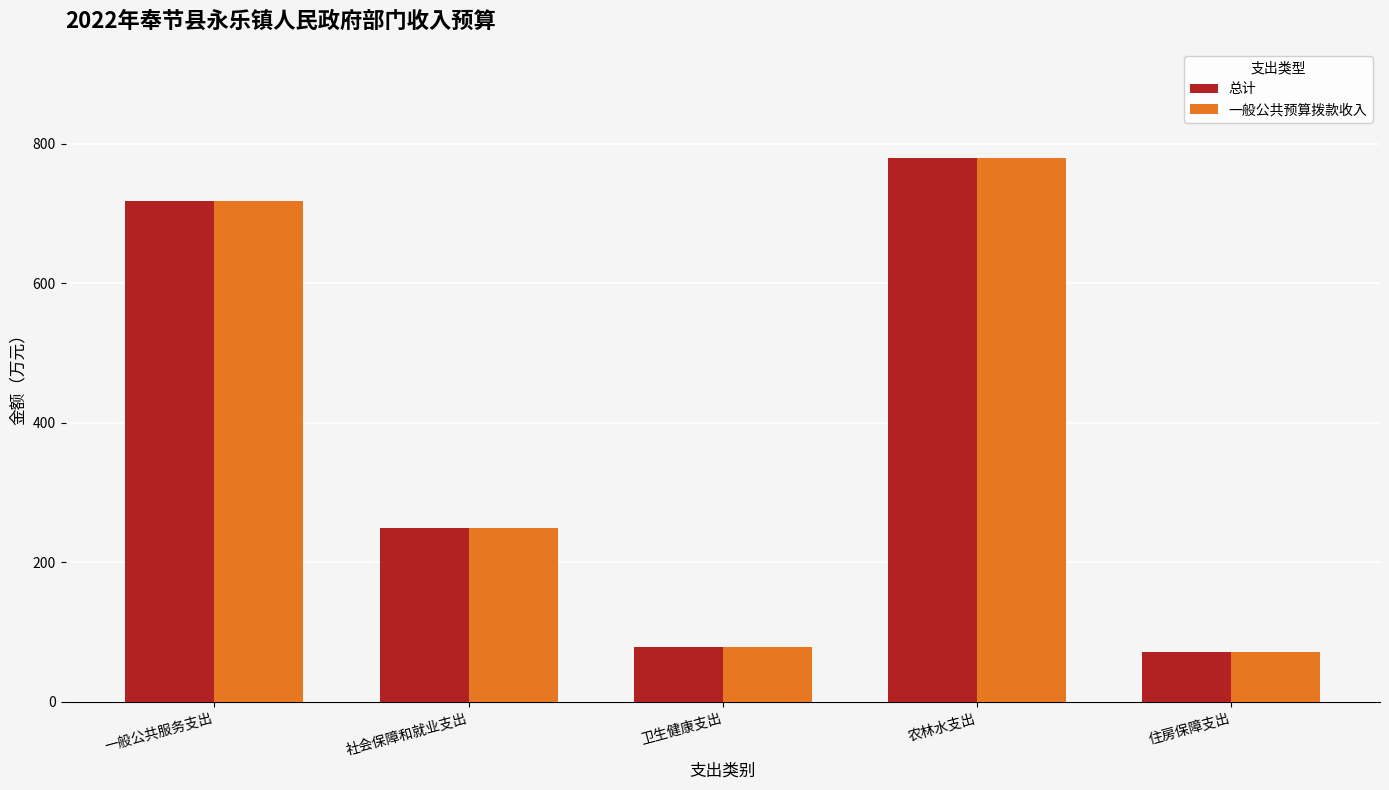

What is the total value across all series at 一般公共服务支出?

1436.5